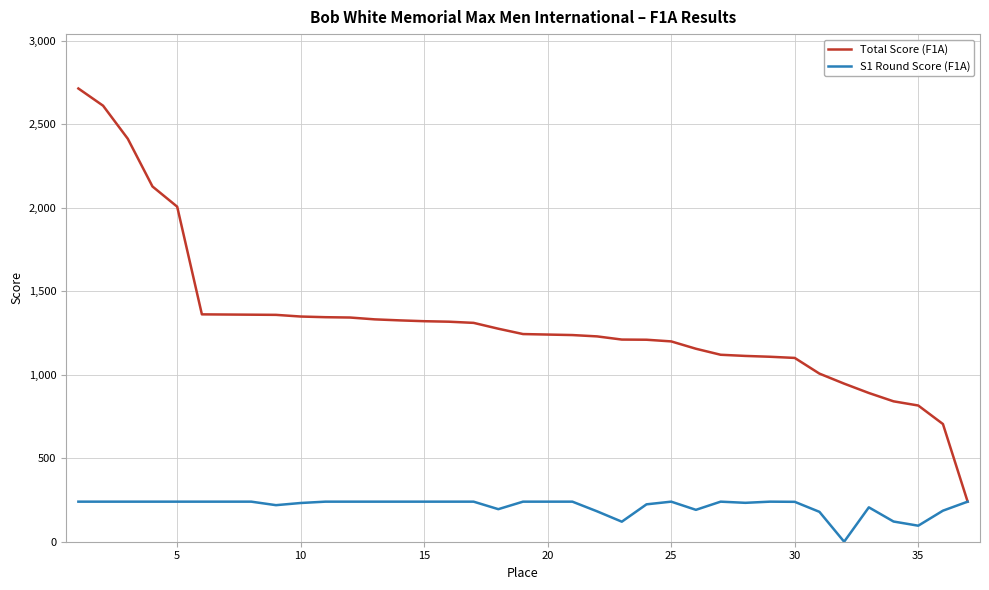

Which series has the largest total across all categories?

Total Score (F1A)